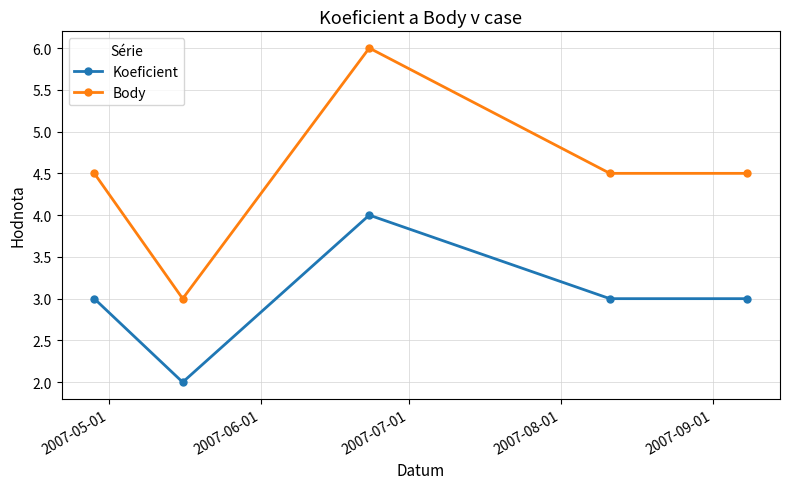

In Koeficient, how many points are higher than both neighbors (excluding endpoints)?

1